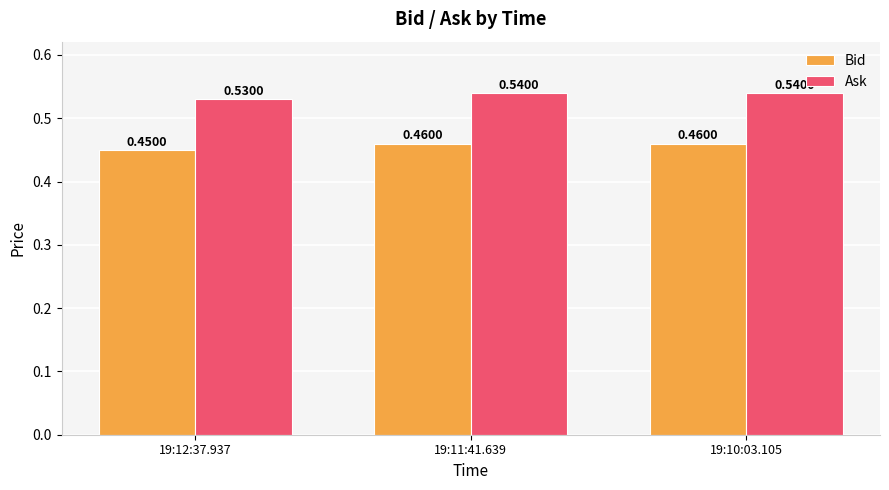

Where is Ask nearest to the value 0?

19:12:37.937